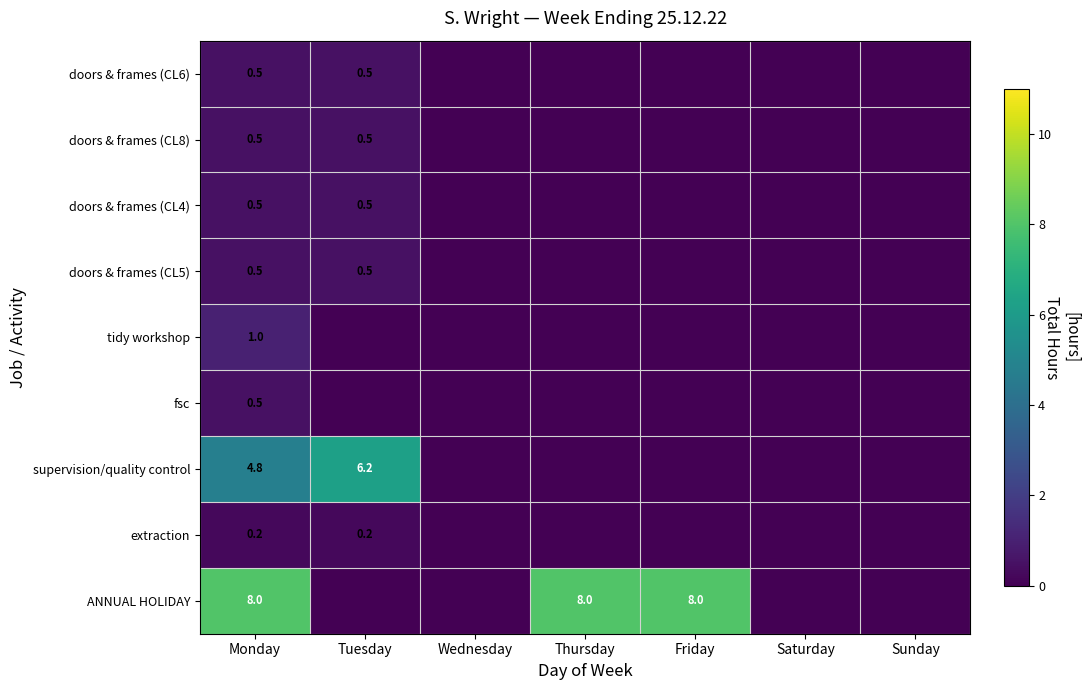

At how many categories does at least one series exceed 2?

4